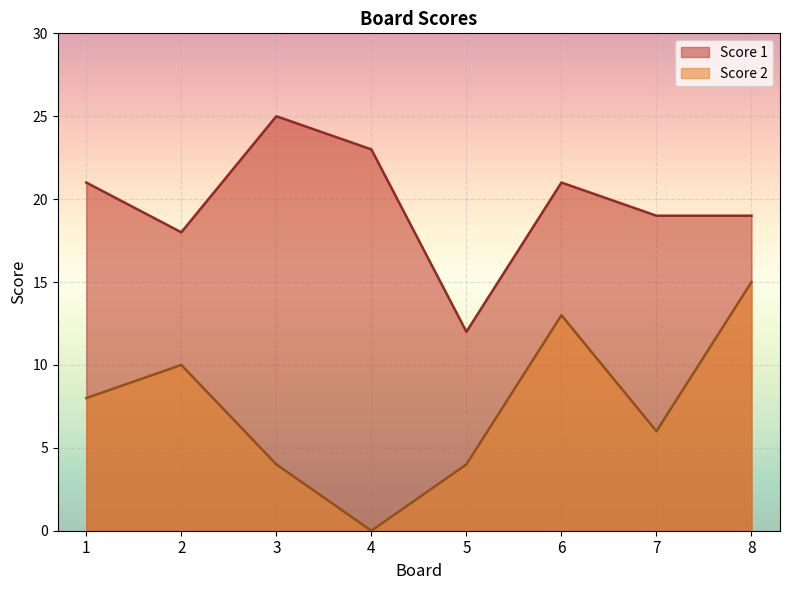

True or false: Score 1 and Score 2 intersect in this chart.

False